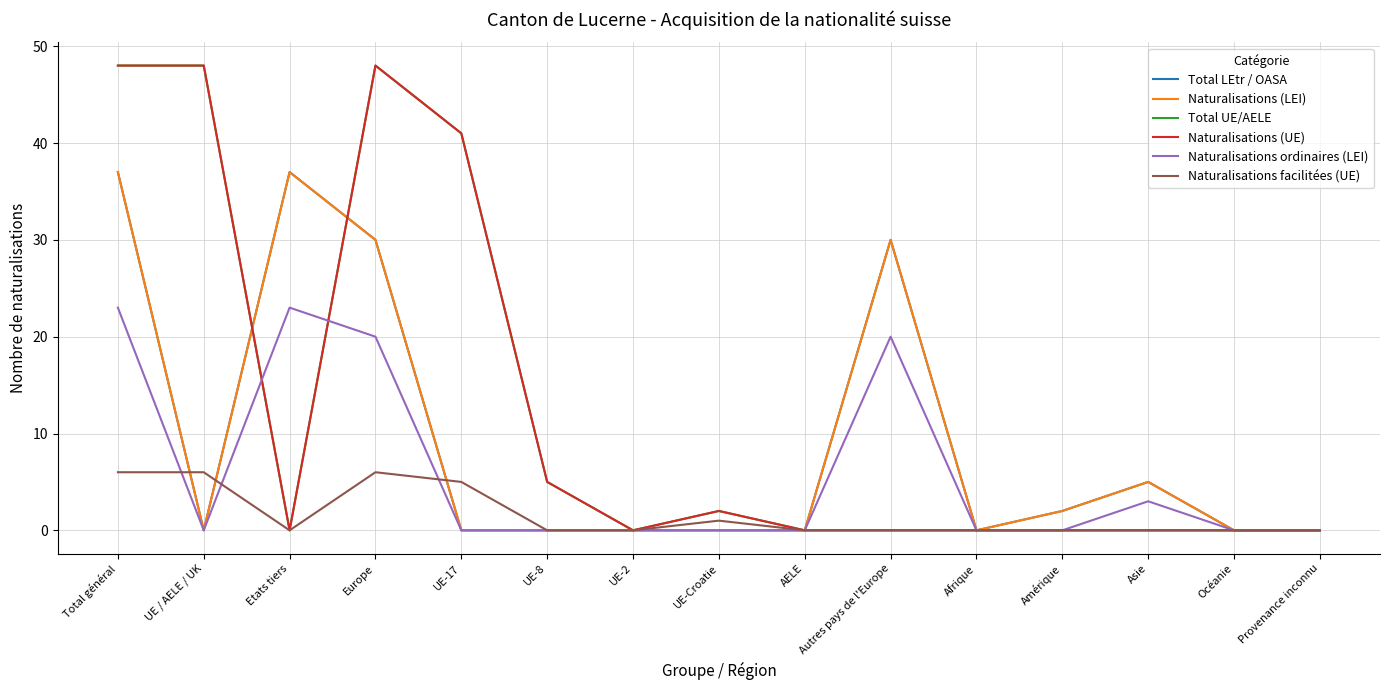

How many interior local peaks does the Total LEtr / OASA series have?

3